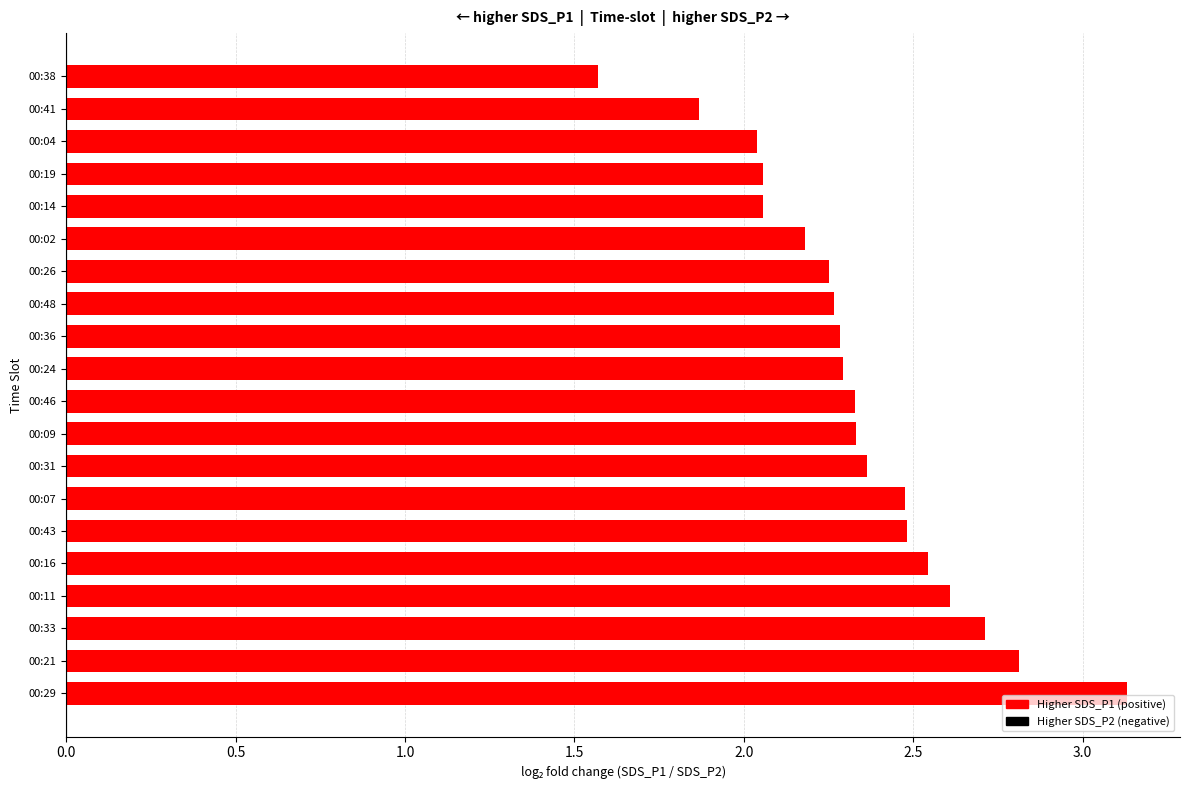

Which has a higher value, 00:46 or 00:21?

00:21